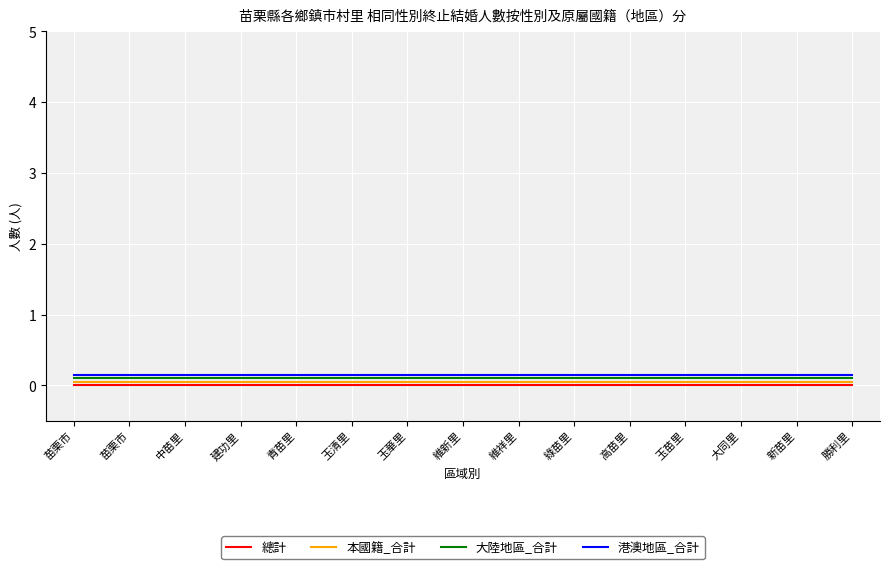

Does the chart have visible grid lines?

Yes